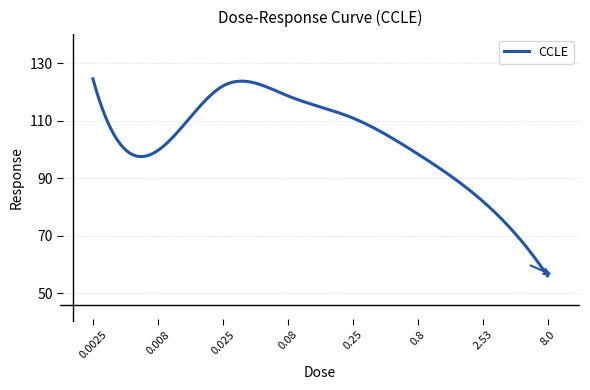

What is the smallest value displayed?

56.0